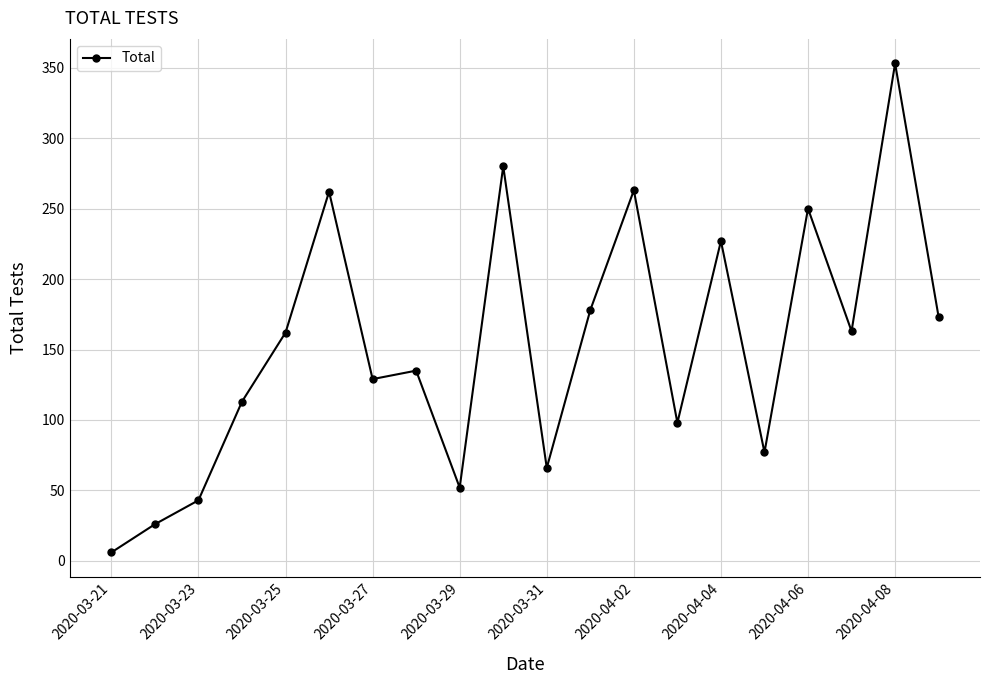

What is the maximum value shown in the chart?

353